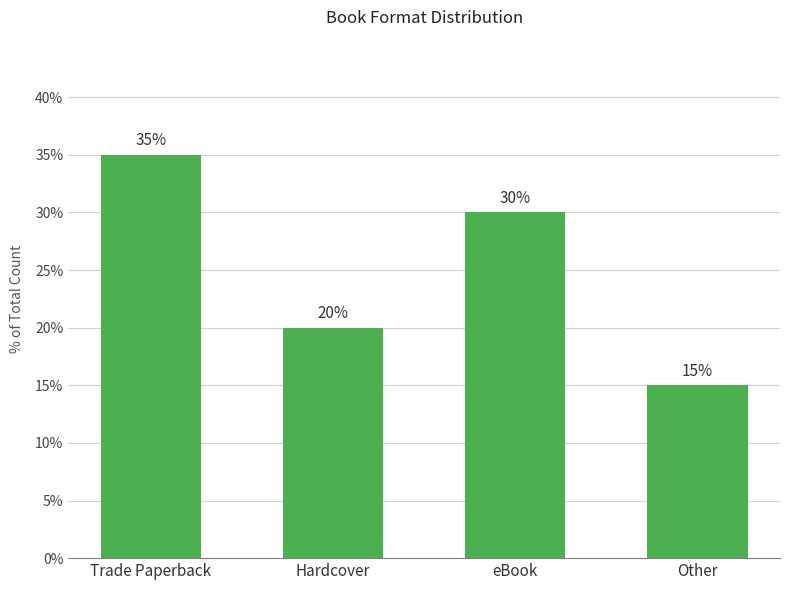

List the labels in order of value, largest first.

Trade Paperback, eBook, Hardcover, Other